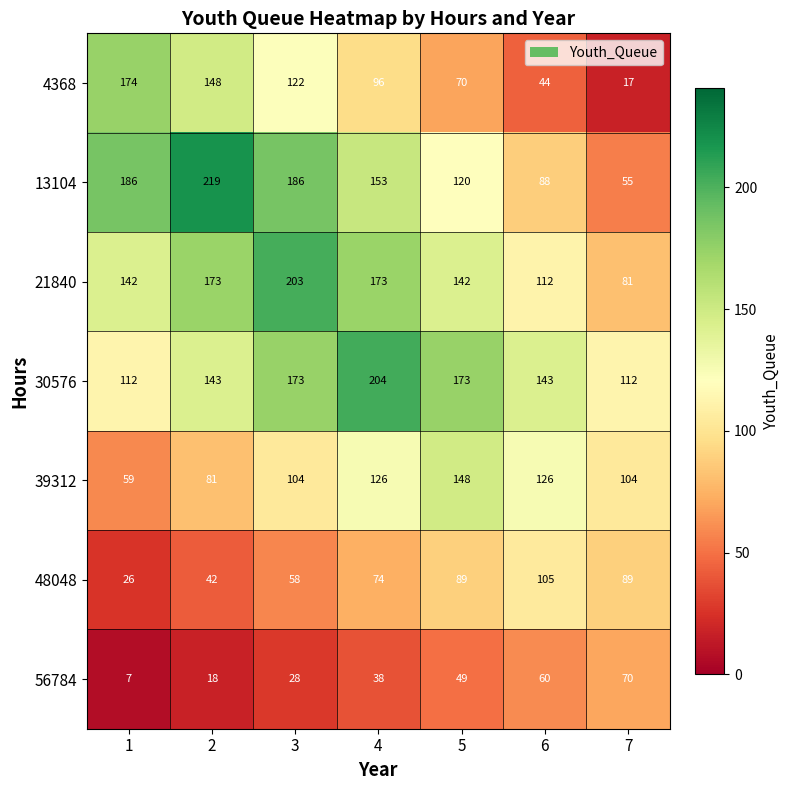

At which category is the sum across all series the highest?

3